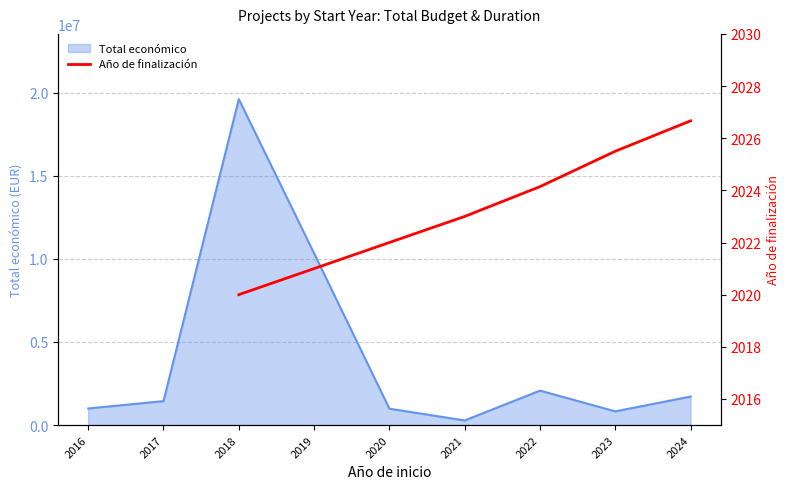

What is the highest value of the Total económico series?

19617139